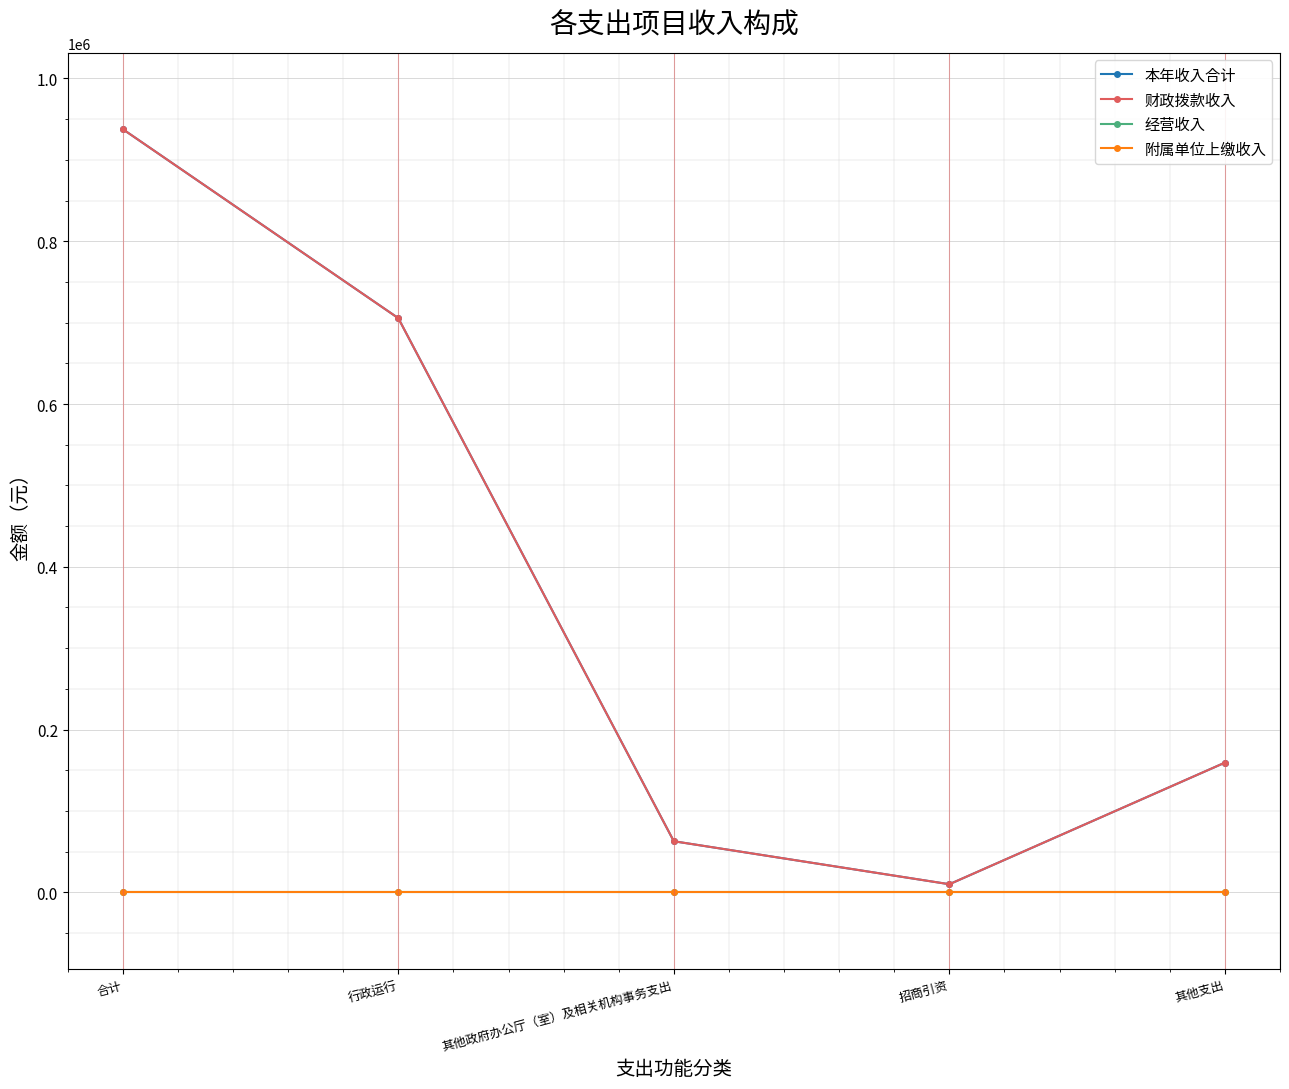

How many lines are shown in the chart?

4